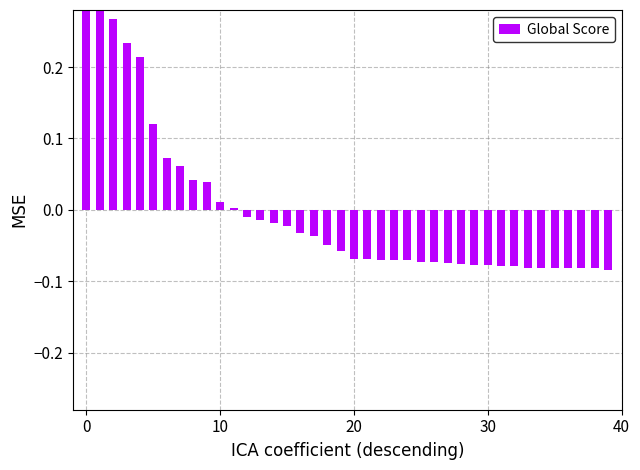

What is the change in value from 14 to 33?

-0.1